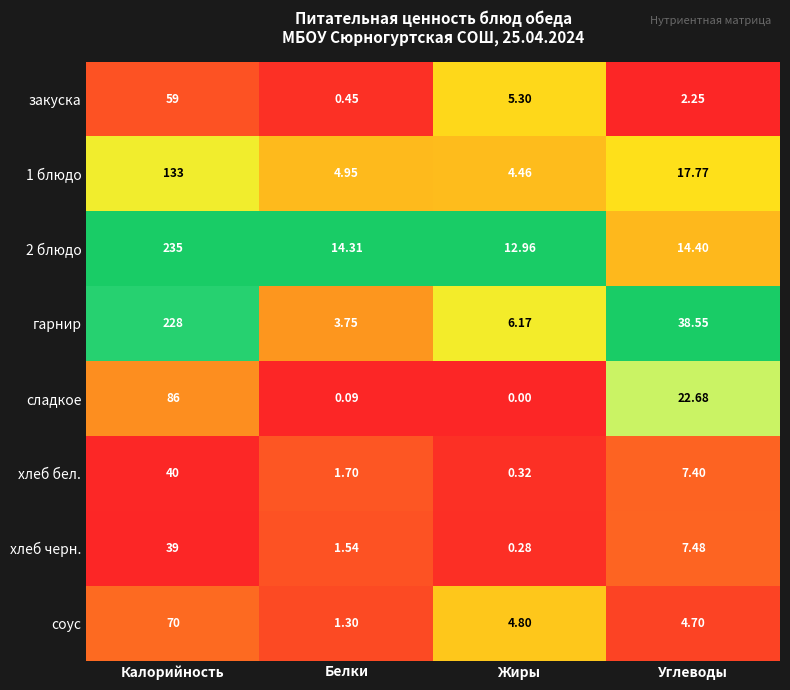

What is the spread (max minus min) of values at Углеводы?

36.3